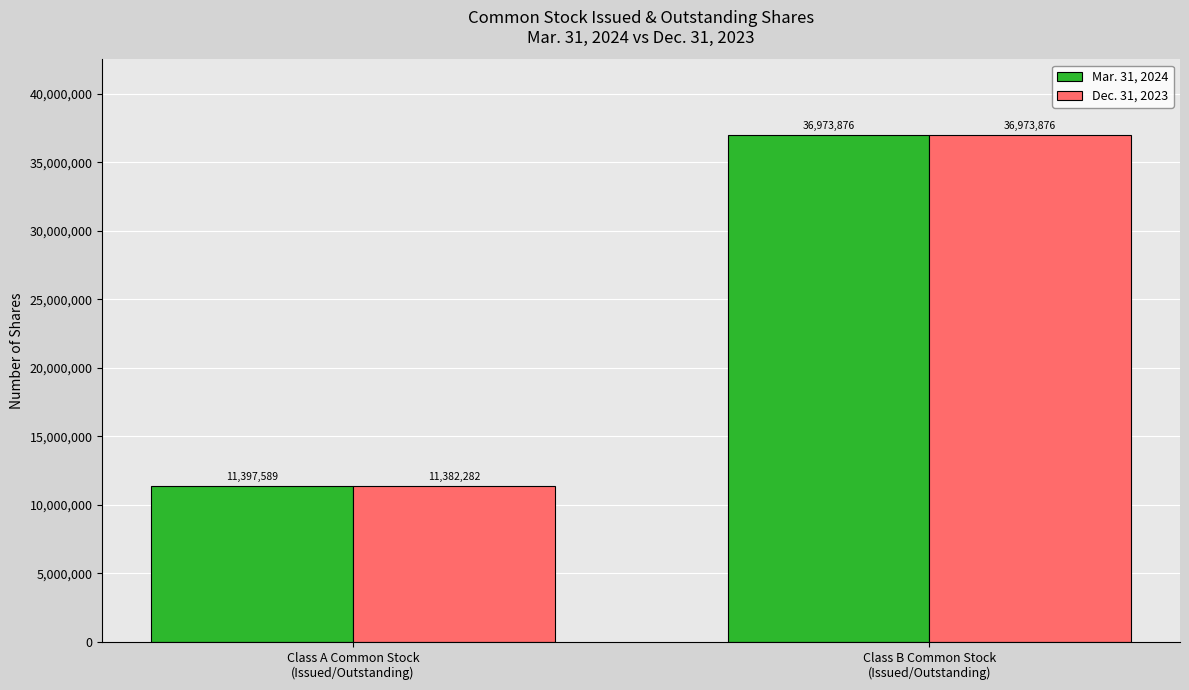

The Mar. 31, 2024 series shows 6549598 at Class A Common Stock
(Issued/Outstanding). True or false?

False